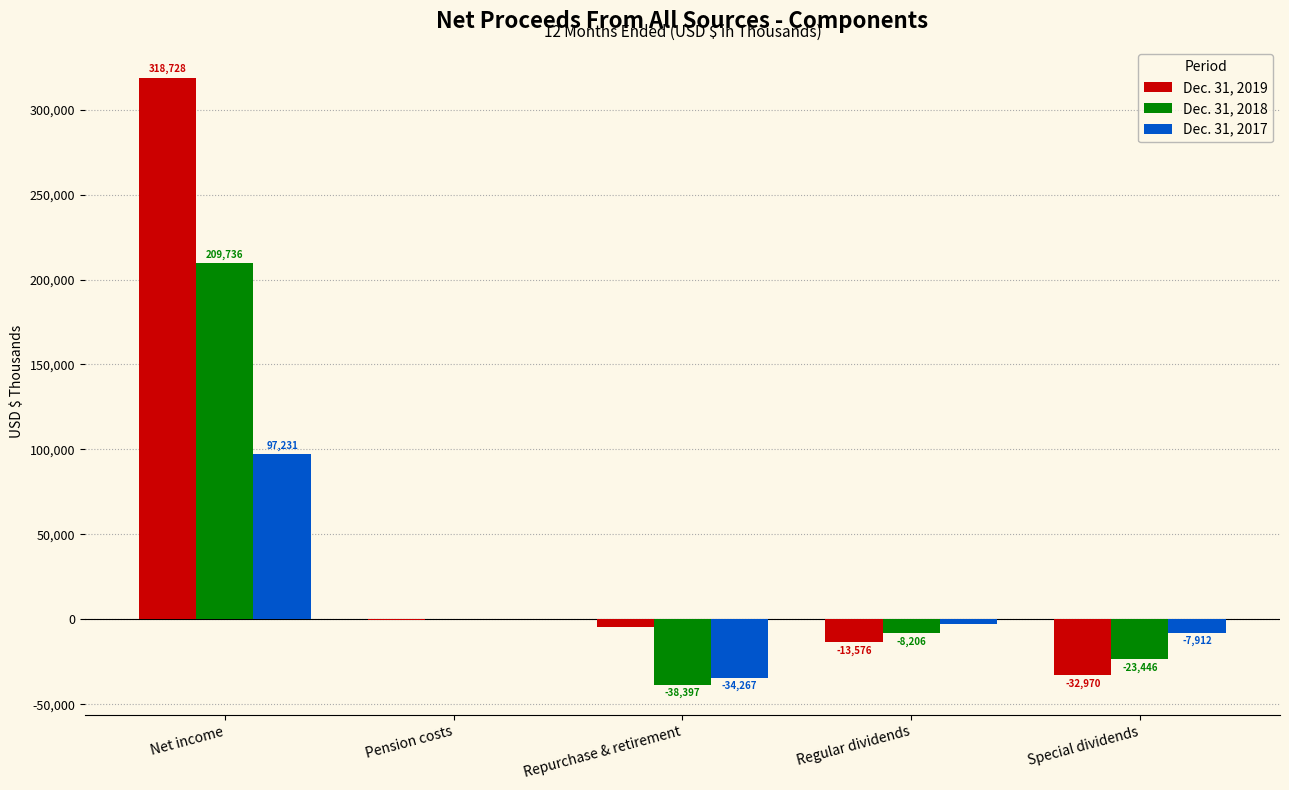

What are all the series names shown in the legend?

Dec. 31, 2019, Dec. 31, 2018, Dec. 31, 2017